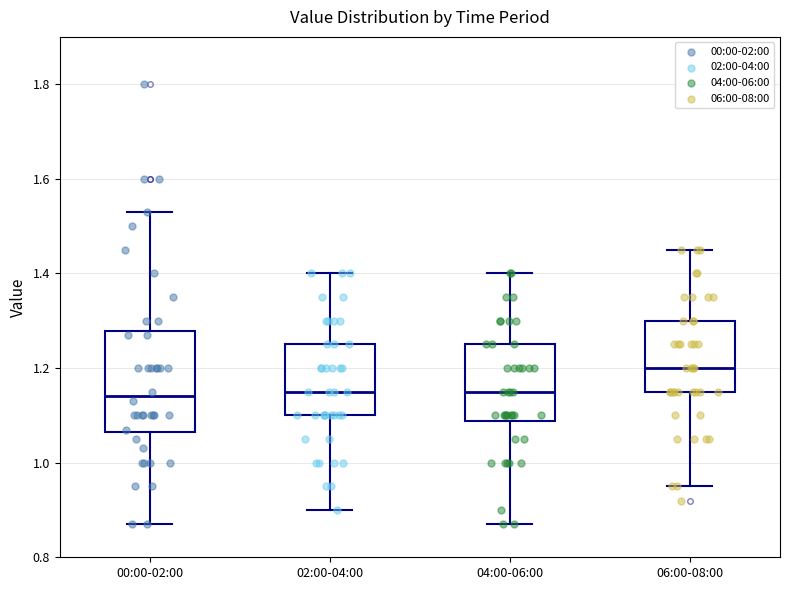

Reading left to right, read every box against the y-axis: the position of its median line, the range the box covers, and the ends of its whiskers. The values are not printed on the chart, so give them approximately, as read against the axis.

00:00-02:00: median 1.14, box 1.06 to 1.28, whiskers 0.88 to 1.54
02:00-04:00: median 1.16, box 1.10 to 1.26, whiskers 0.90 to 1.40
04:00-06:00: median 1.16, box 1.08 to 1.26, whiskers 0.88 to 1.40
06:00-08:00: median 1.20, box 1.16 to 1.30, whiskers 0.96 to 1.46